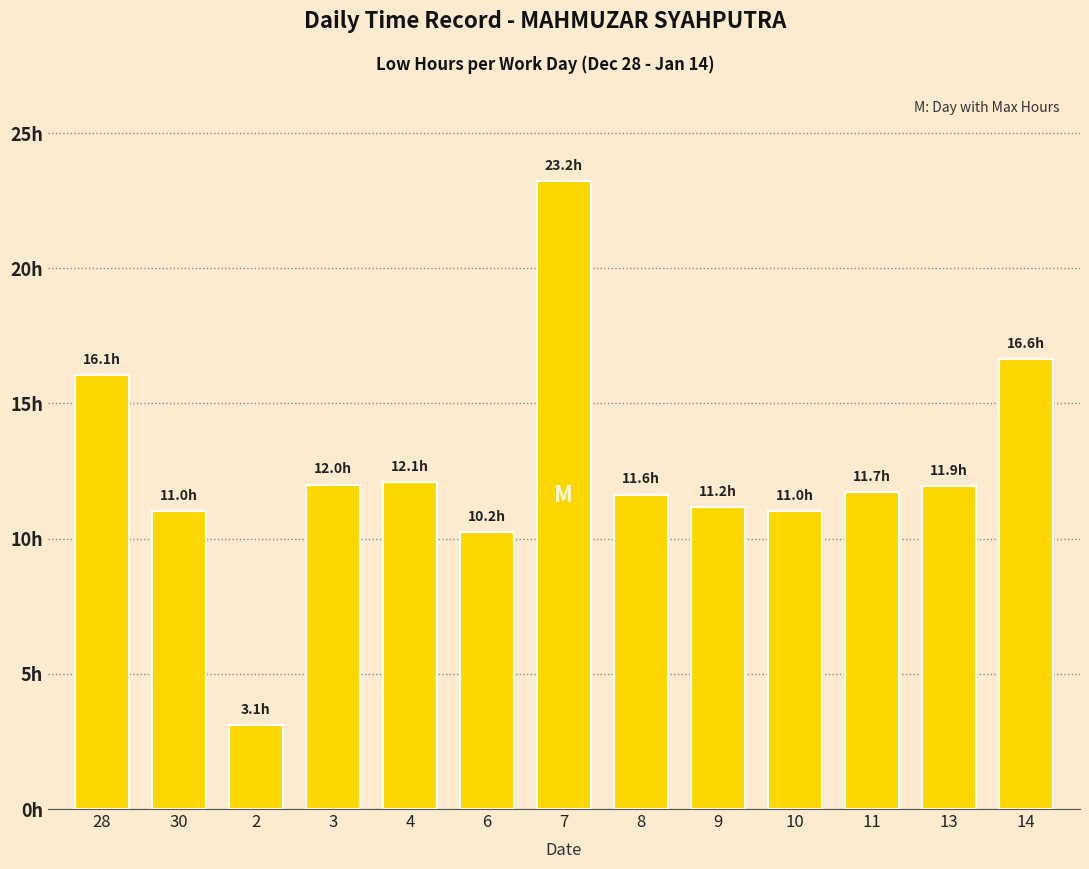

Reading left to right, extract all data points from this chart.

16.1	11.0	3.1	12.0	12.1	10.2	23.2	11.6	11.2	11.0	11.7	11.9	16.6